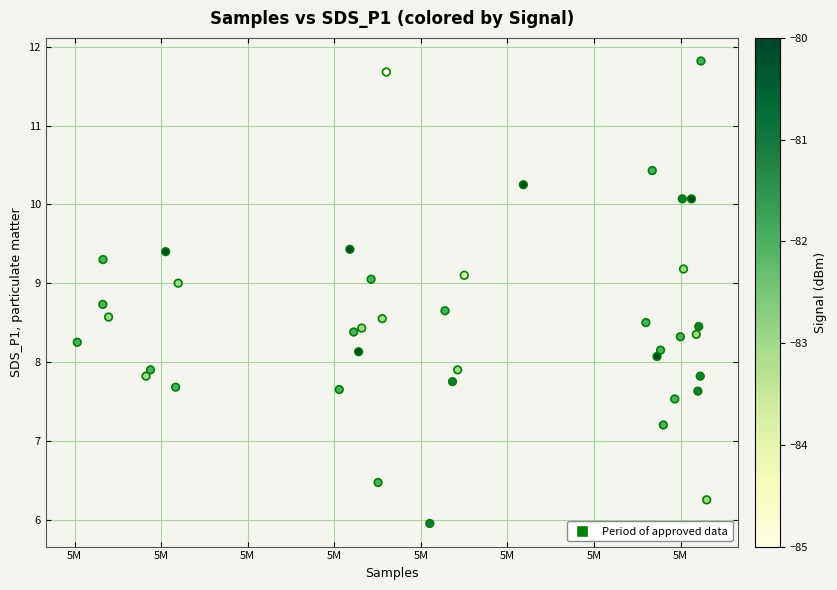

What is the range of Y values (max minus min)?

5.9